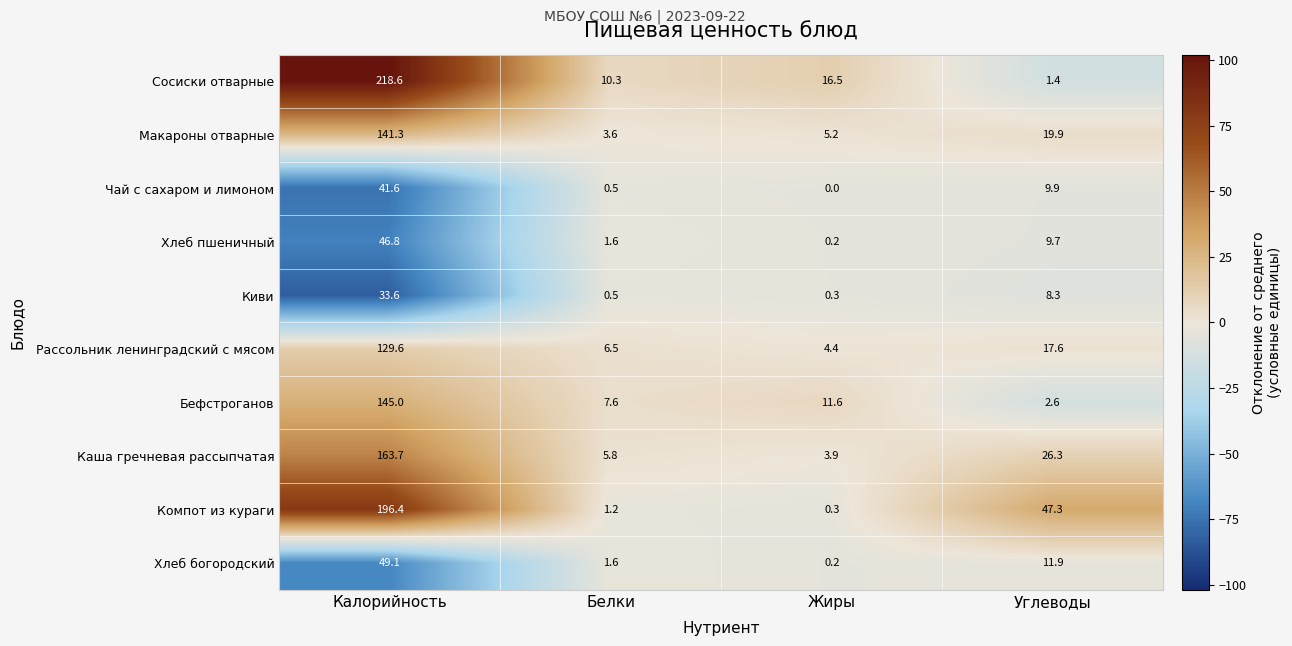

Which series has the largest range (max minus min)?

Сосиски отварные